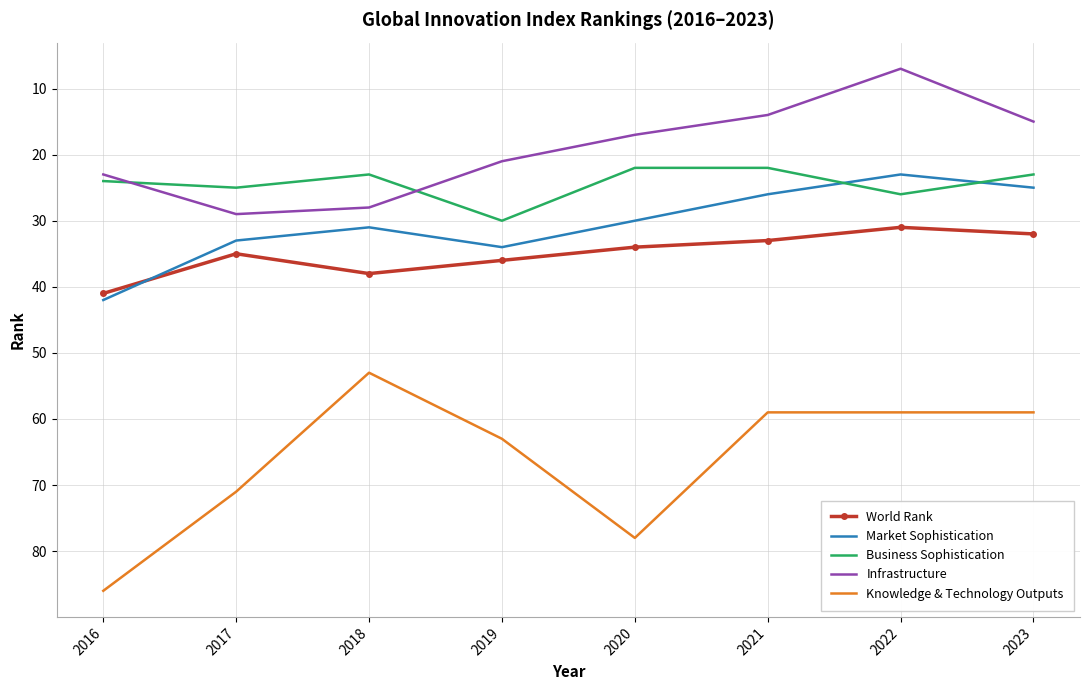

What is the total value across all series at 2022?

146